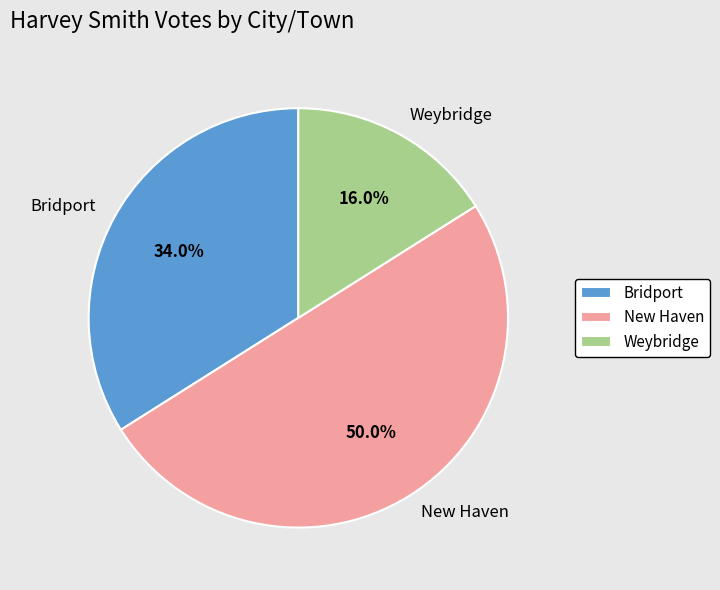

Does Weybridge account for over 50% of the chart?

No